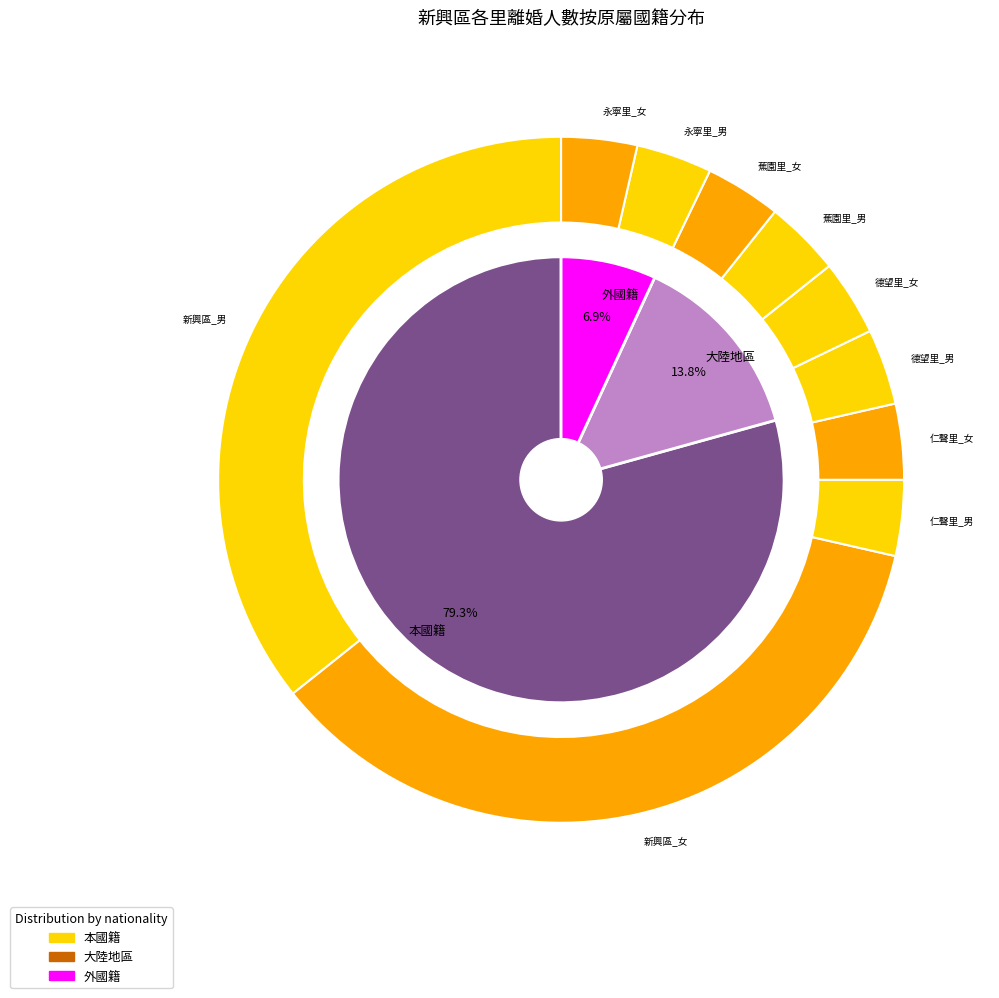

Is there any slice that represents more than half of the pie?

No